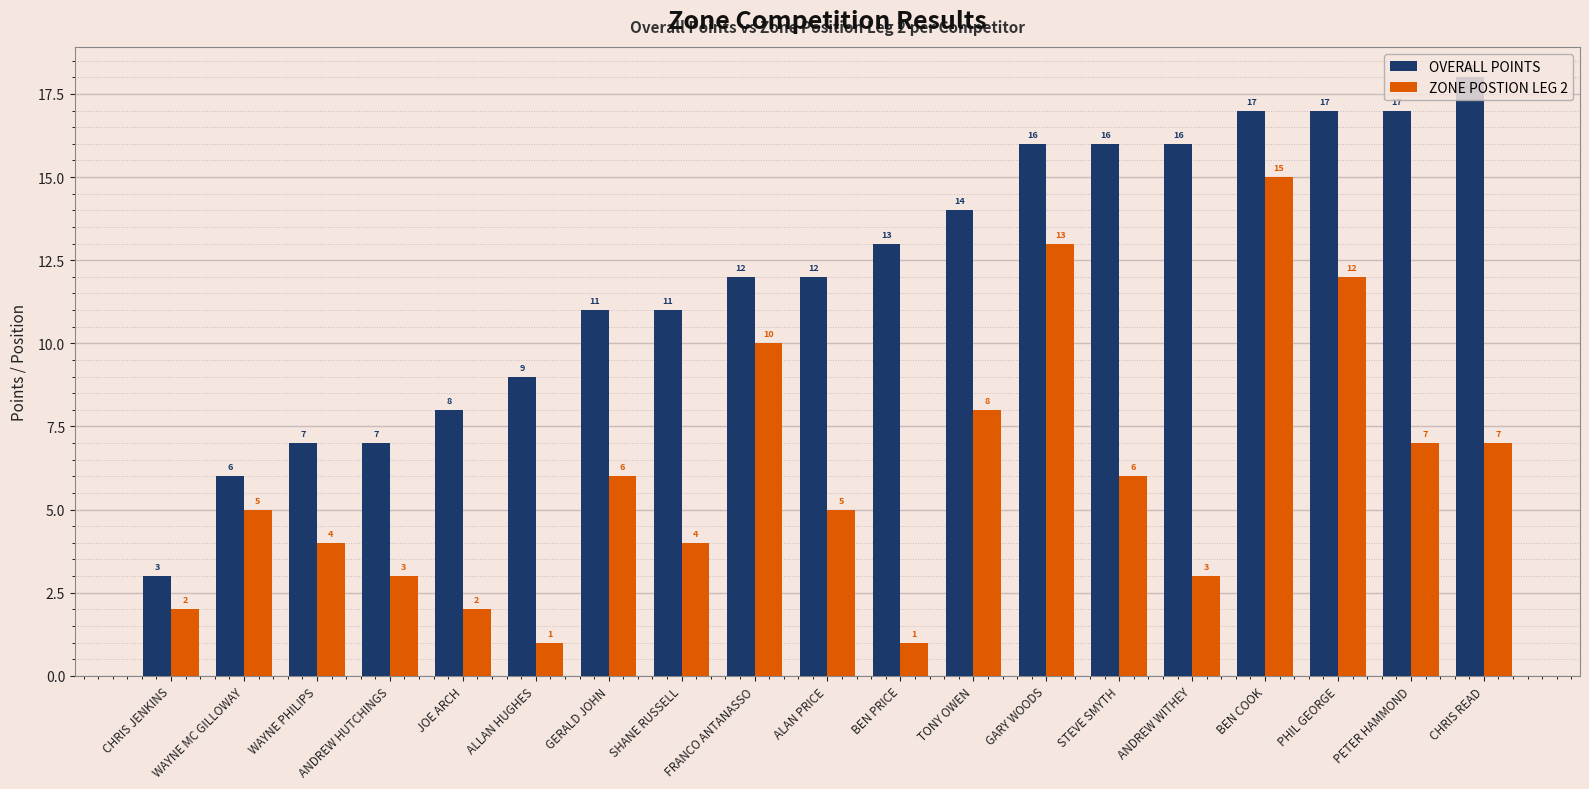

Is it true that OVERALL POINTS equals 18 at SHANE RUSSELL?

False